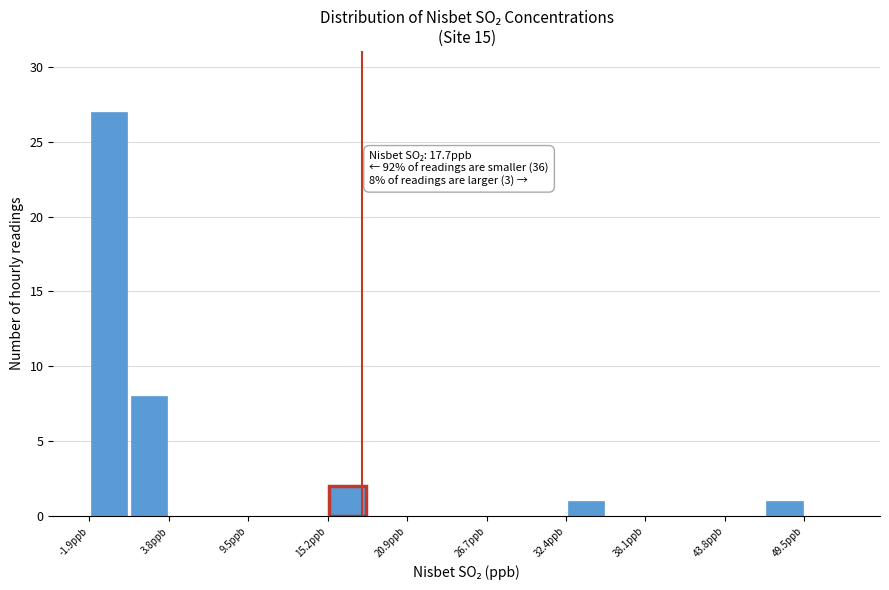

Around what value on the x-axis is the tallest bar? Give the approximate position of its centre, as read against the axis.

0